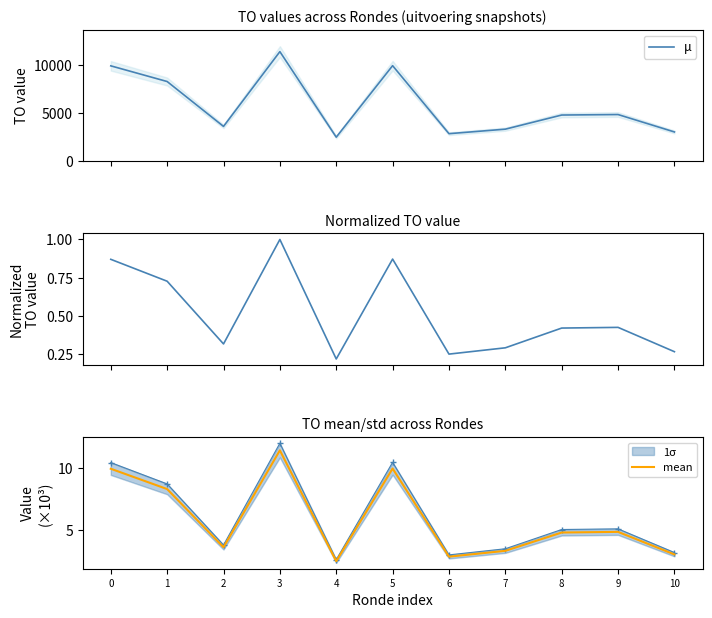

List the series in order of their peak value, highest first.

μ, mean, norm. TO